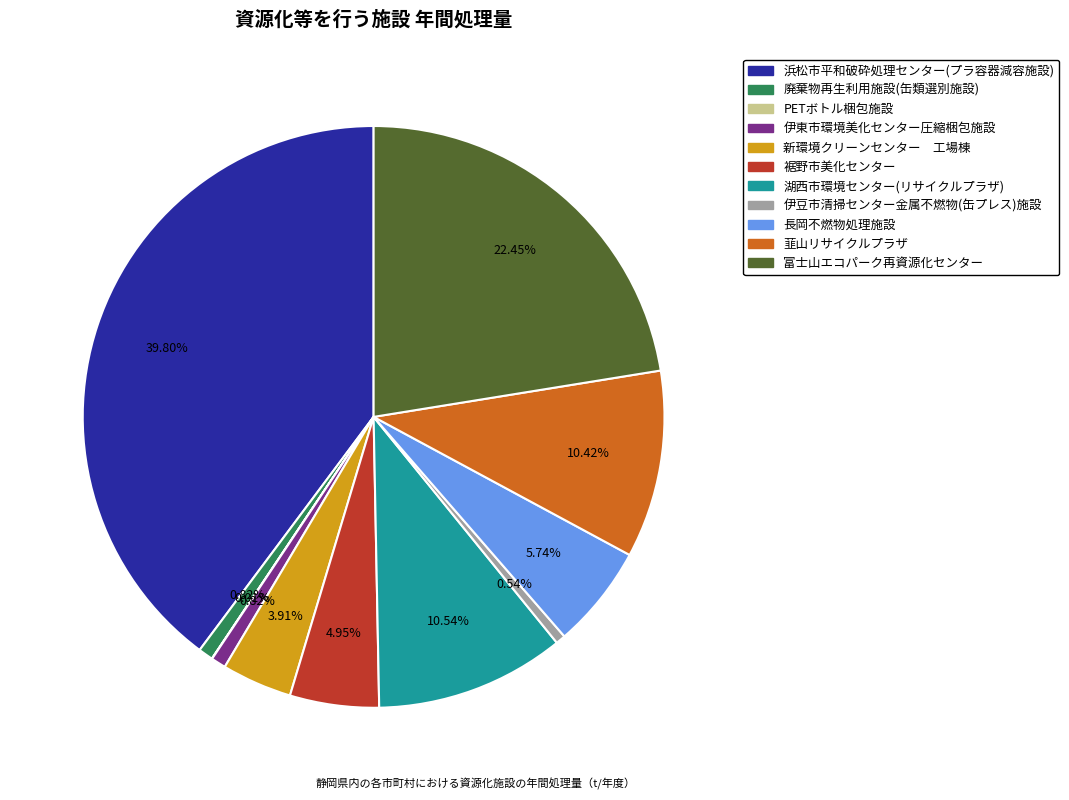

Approximately how many times larger is the value at 韮山リサイクルプラザ compared to 新環境クリーンセンター 工場棟?

2.7